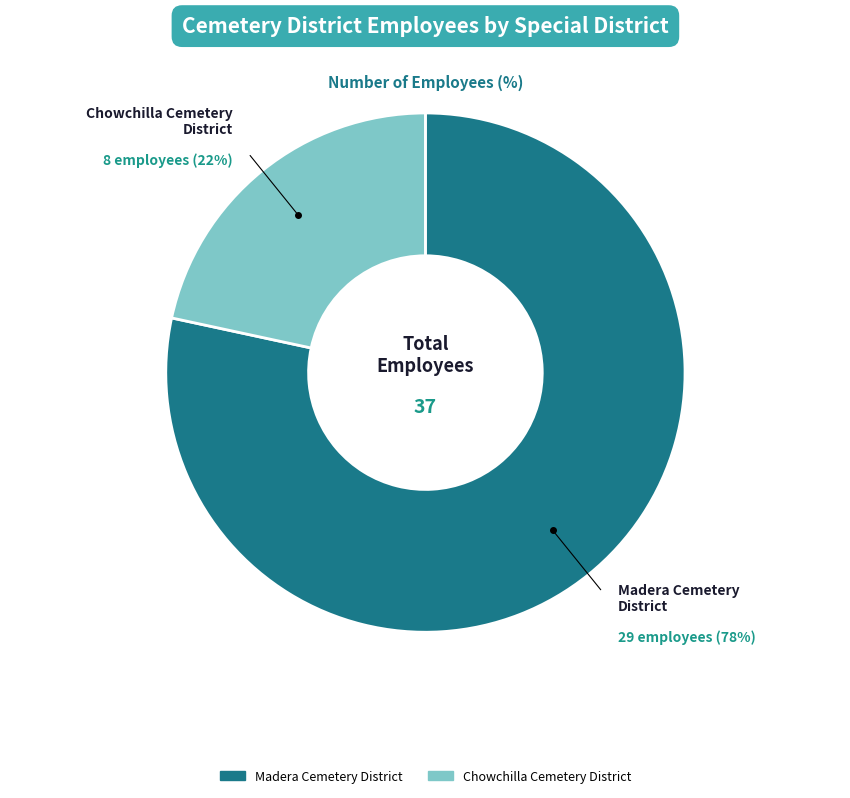

How many slices are in this pie chart?

2